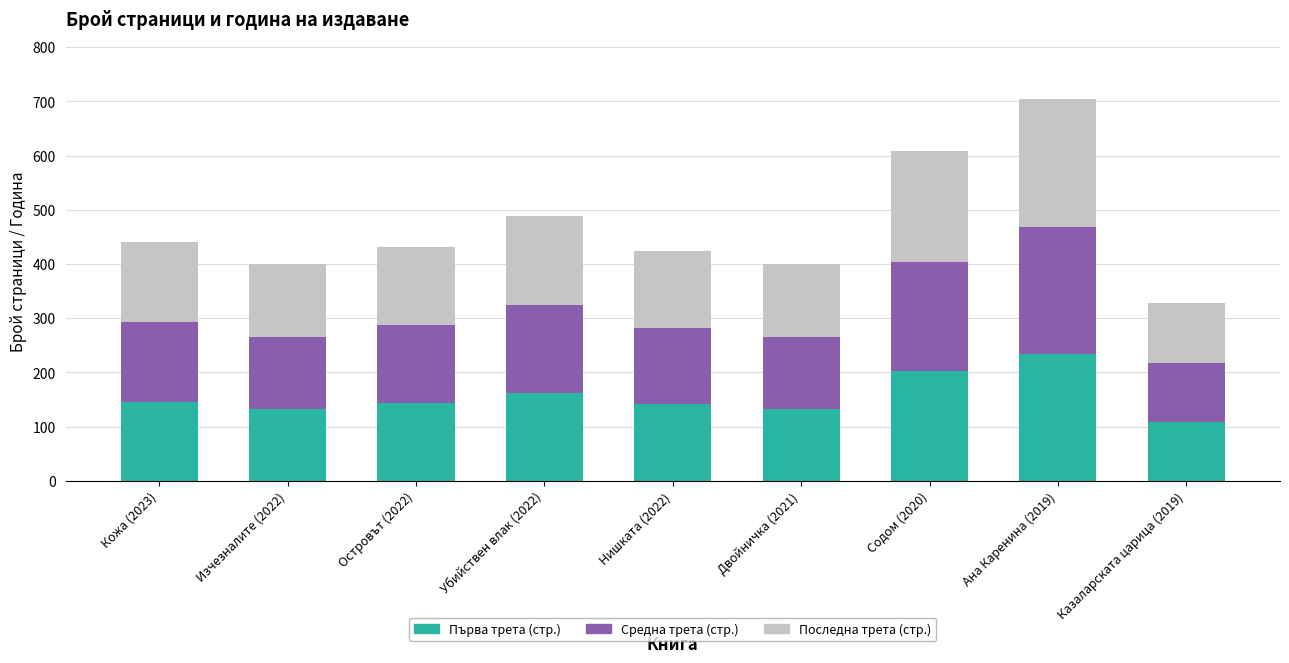

True or false: Първа трета (стр.) has a value of 202 at Содом (2020).

True